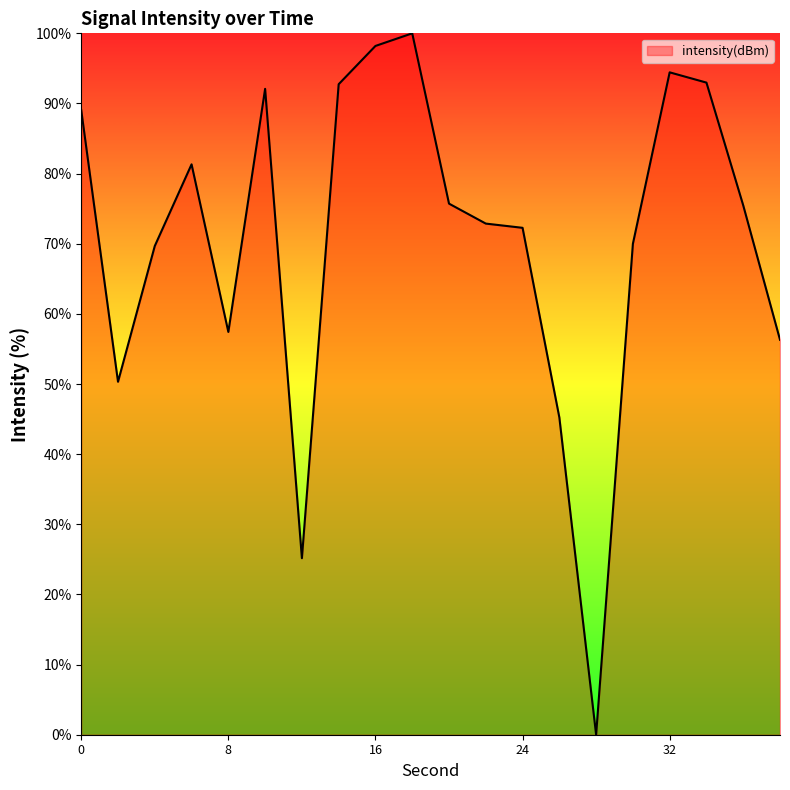

What is the greatest value displayed?

100.0